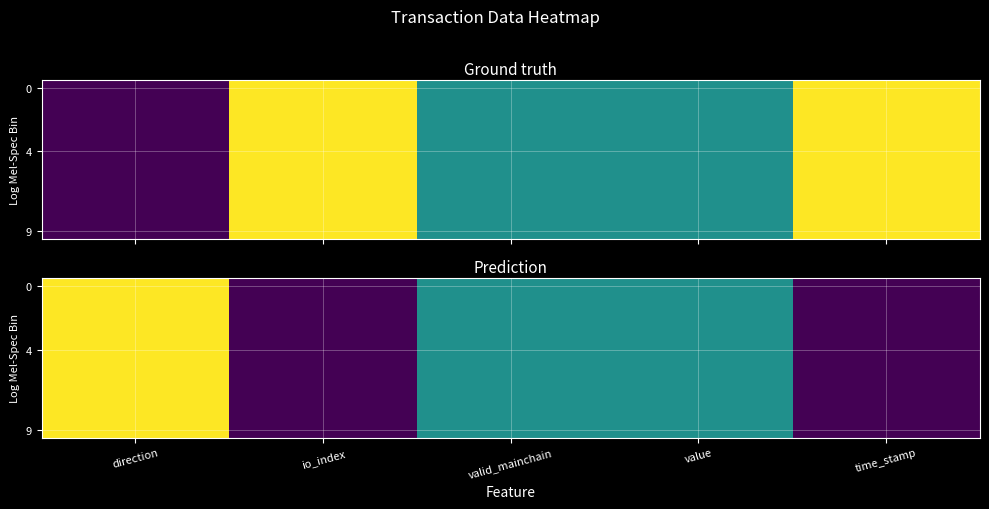

Which label corresponds to the smallest value in the chart?

io_index